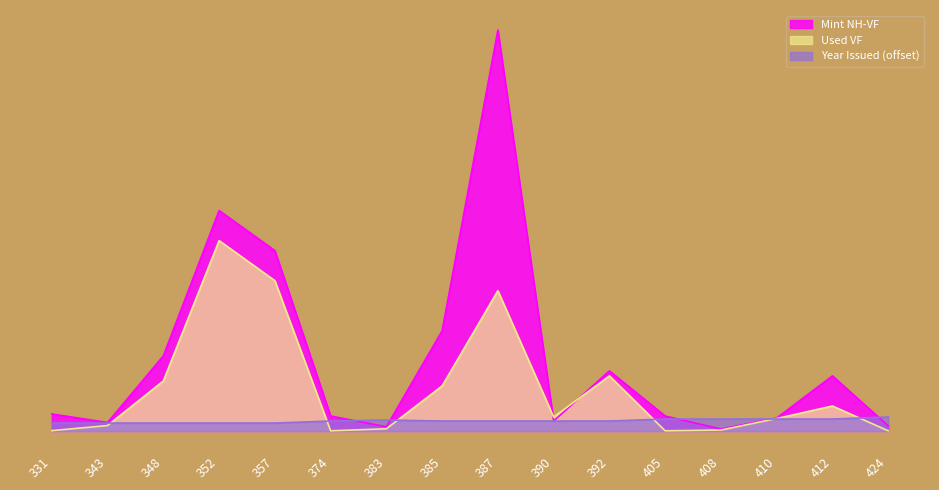

What is the maximum value for Year Issued?

14.0